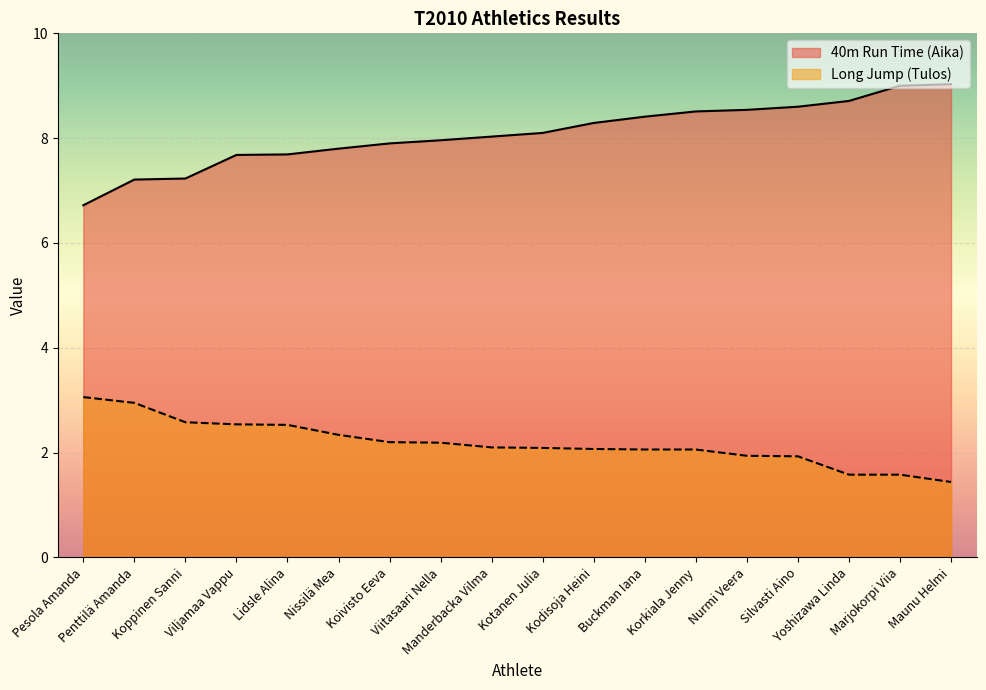

True or false: Long Jump (Tulos) and 40m Run Time (Aika) intersect in this chart.

False